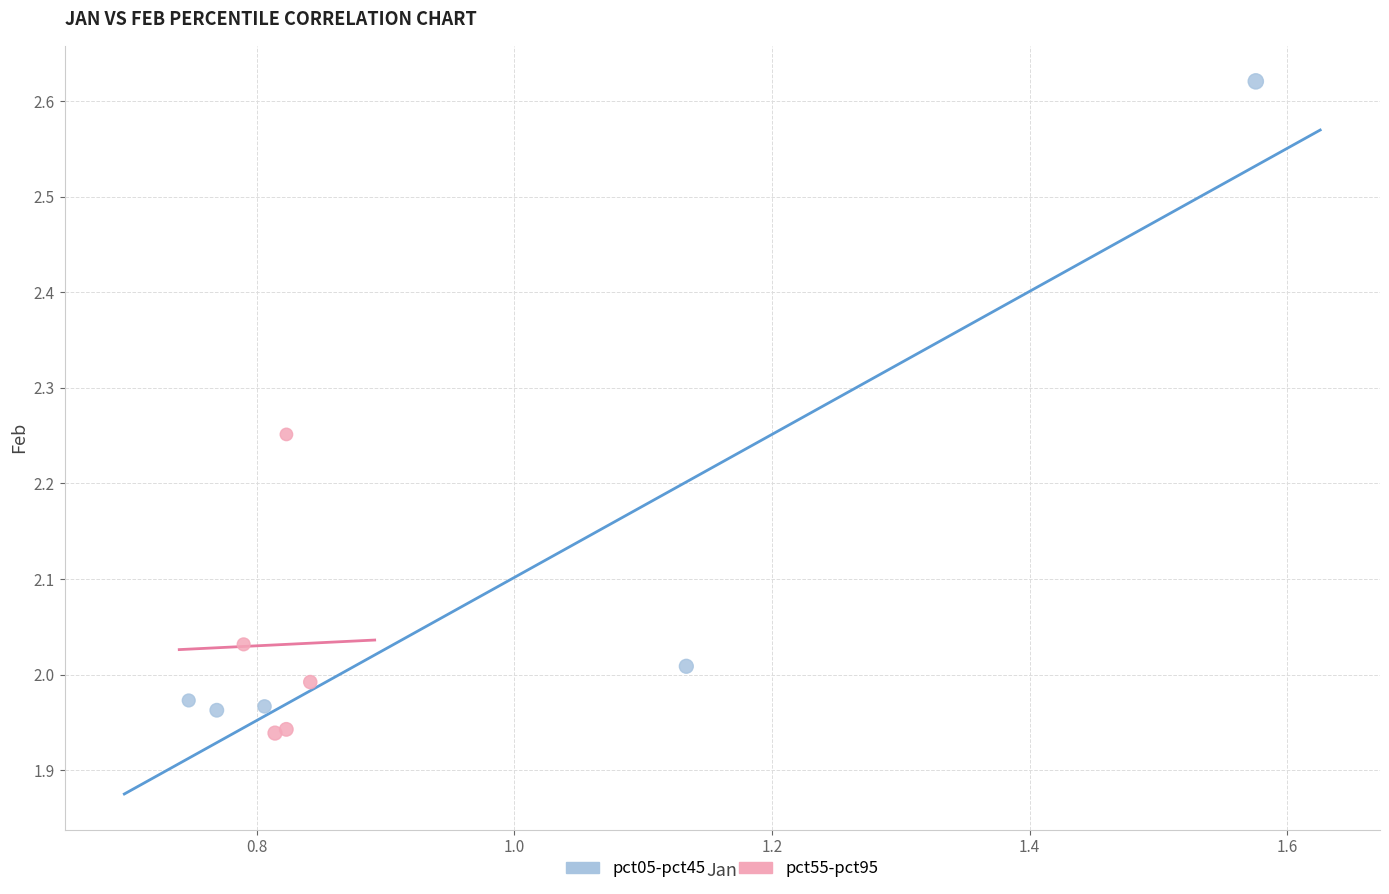

Which series has the largest Y range (max minus min)?

pct05-pct45